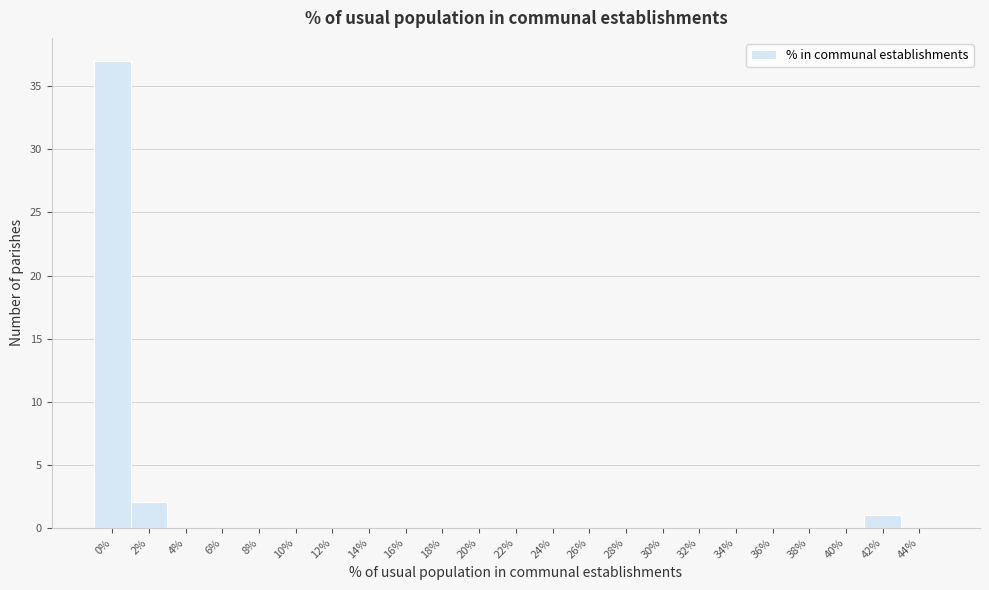

Reading left to right, what are all the values shown in this chart?

0%=37	2%=2	4%=0	6%=0	8%=0	10%=0	12%=0	14%=0	16%=0	18%=0	20%=0	22%=0	24%=0	26%=0	28%=0	30%=0	32%=0	34%=0	36%=0	38%=0	40%=0	42%=1	44%=0